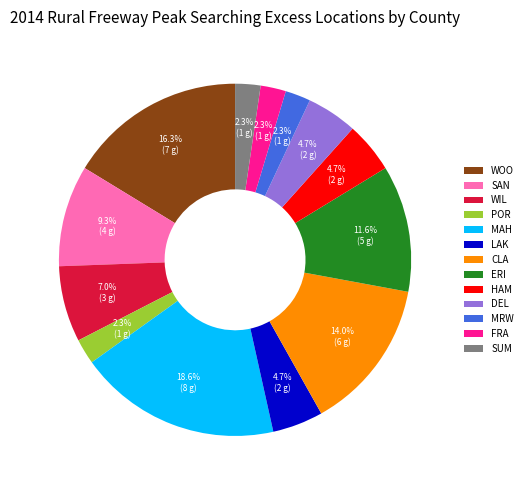

How many slices are in this pie chart?

13